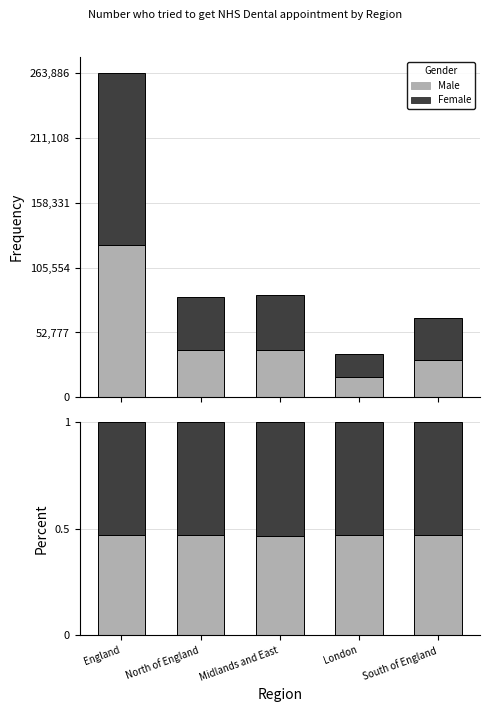

Reading right to left, what are all the values shown in this chart?

Male: 0.5	0.5	0.5	0.5	0.5
Female: 0.5	0.5	0.5	0.5	0.5